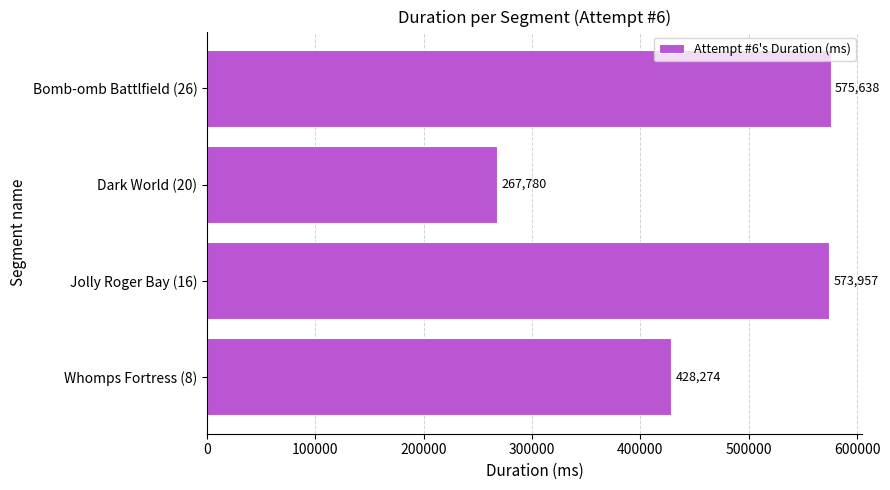

Which category has the highest value across all series?

Bomb-omb Battlfield (26)